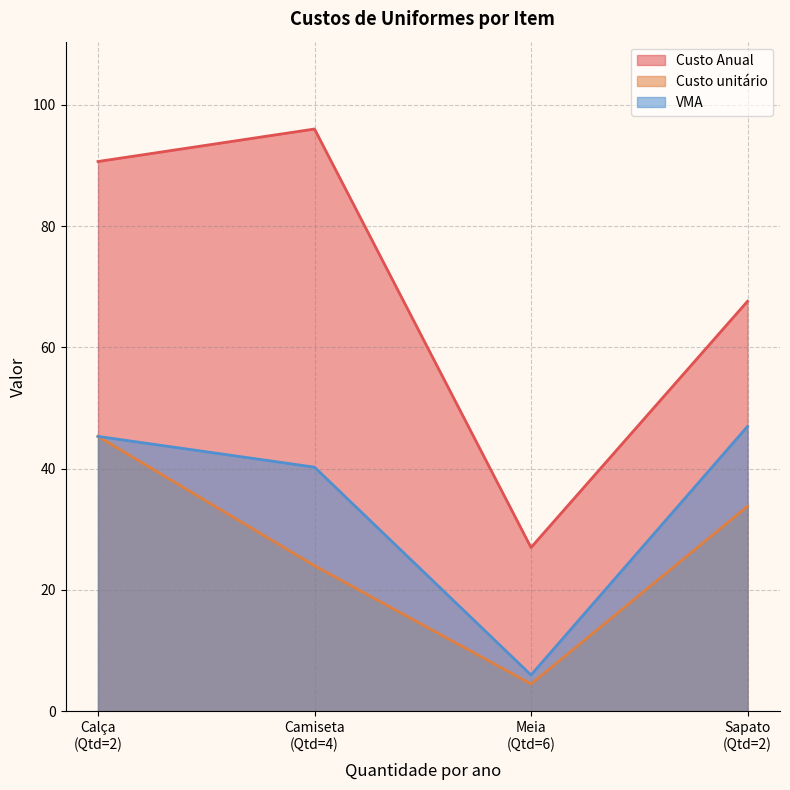

What are all the series names shown in the legend?

Custo Anual, Custo unitário, VMA